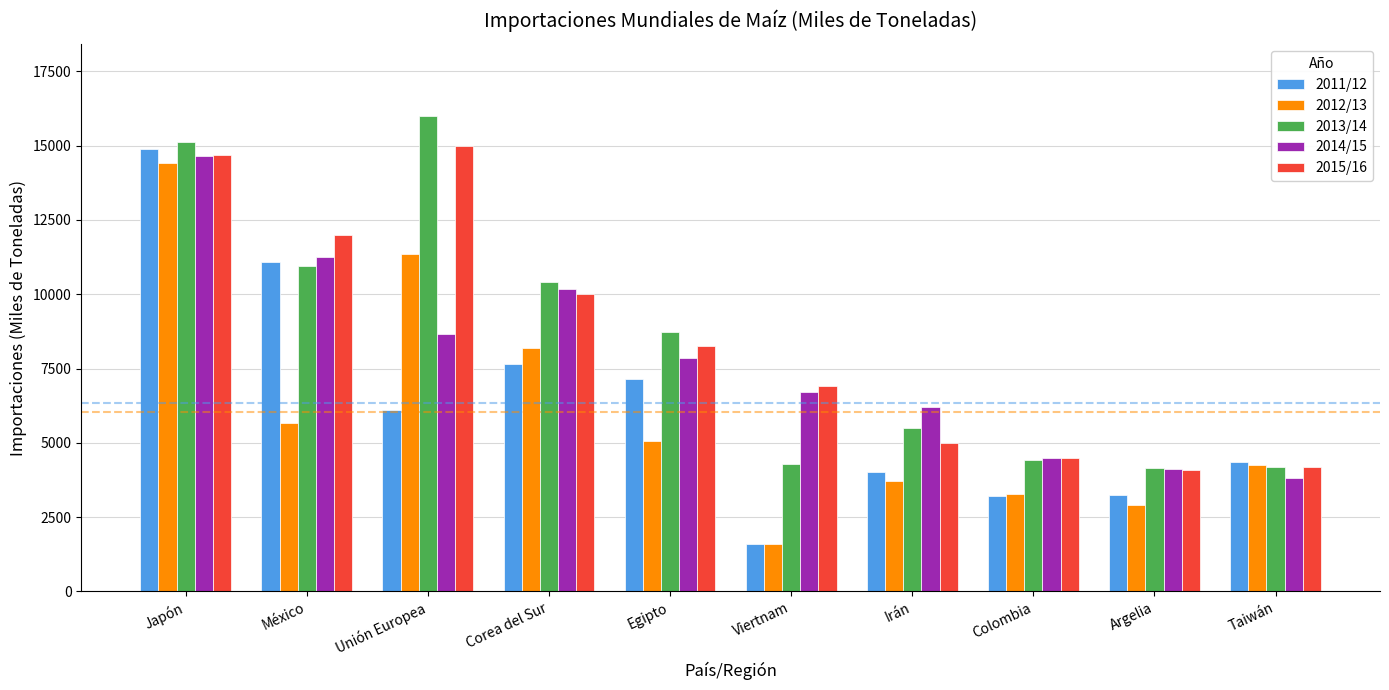

Which series has the largest range (max minus min)?

2011/12